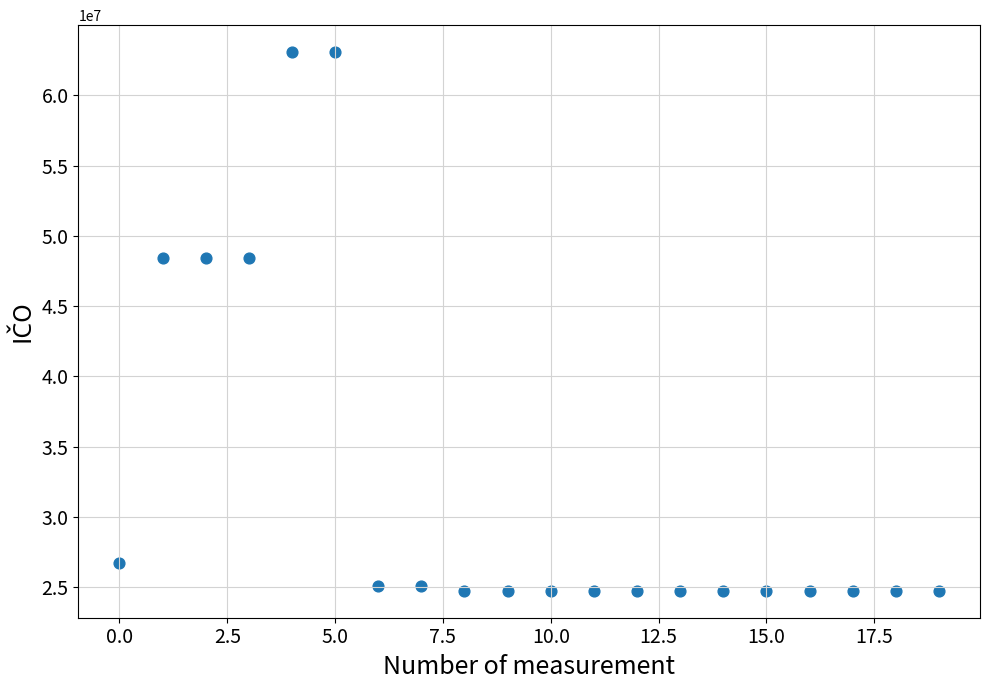

What is the range of Y values (max minus min)?

38341275